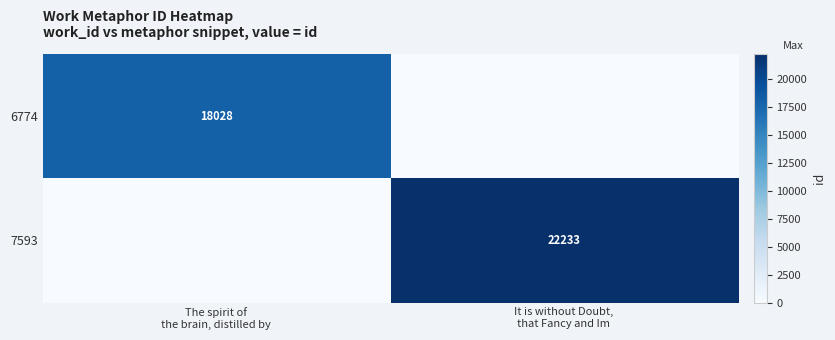

Which series has the largest total across all categories?

7593